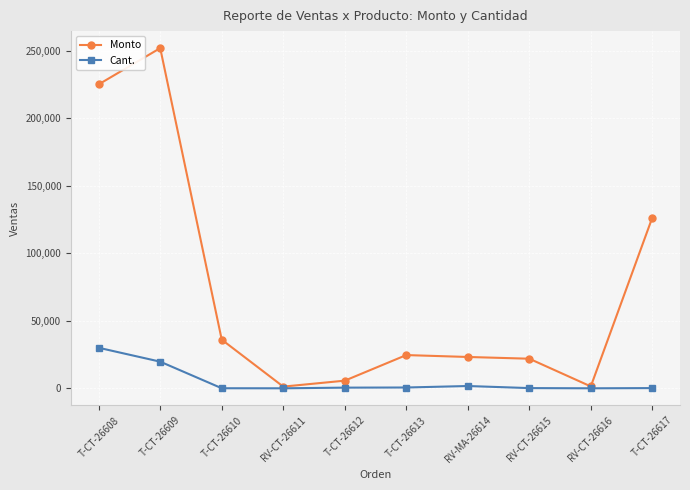

Which label corresponds to the largest value in the chart?

T-CT-26609